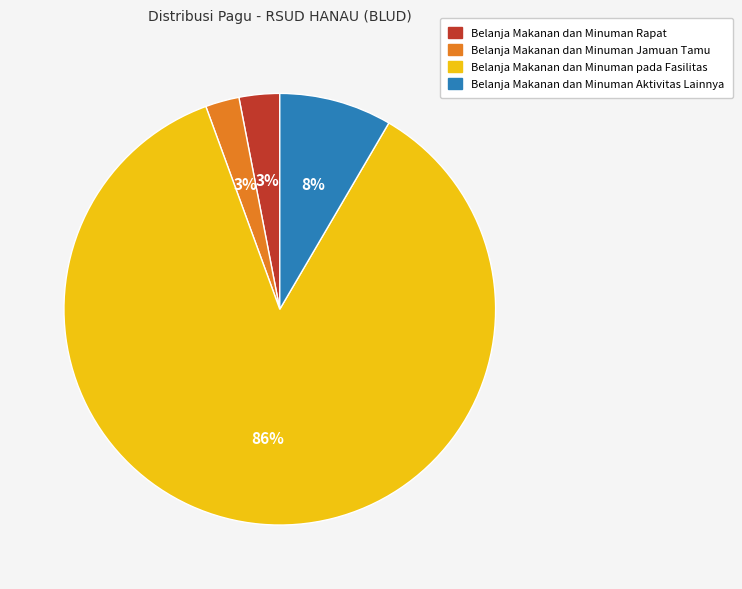

What is the majority slice?

Belanja Makanan dan Minuman pada Fasilitas